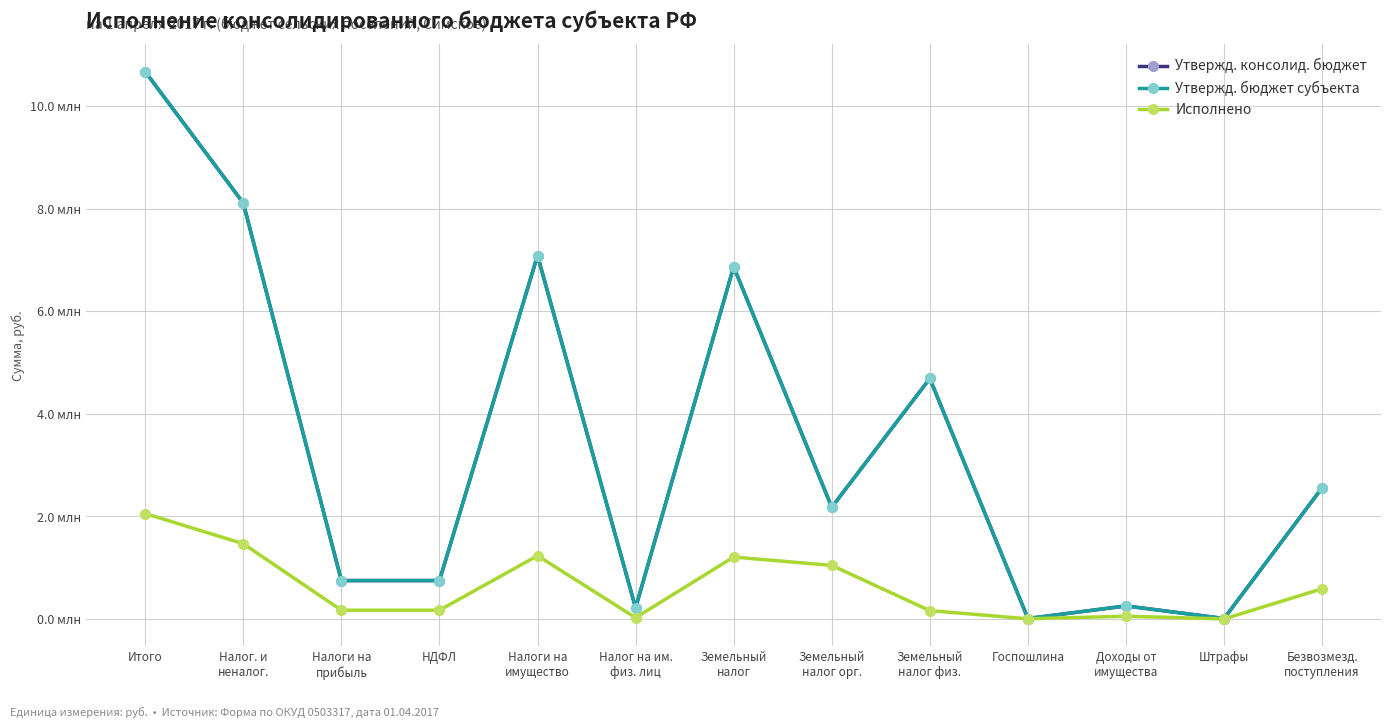

Does the chart have visible grid lines?

Yes